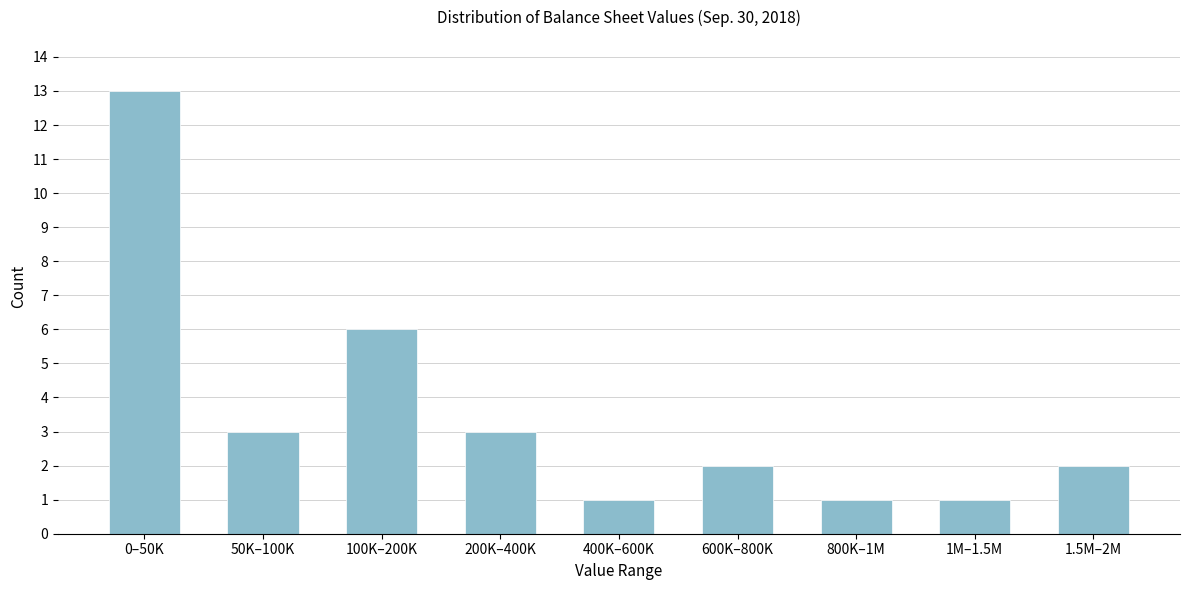

Reading right to left, transcribe all the data shown in this chart.

2	1	1	2	1	3	6	3	13